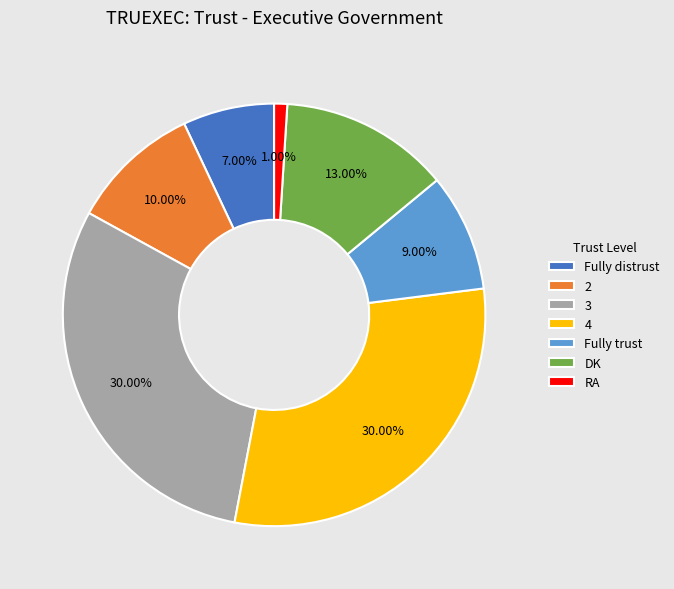

Approximately how many times larger is the value at 3 compared to DK?

2.3